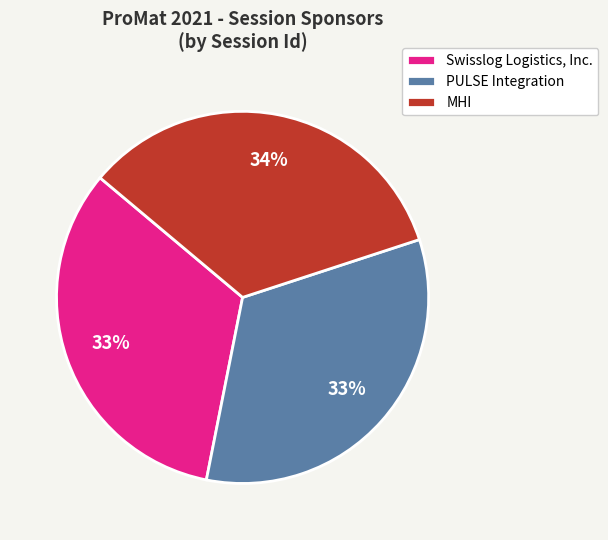

To the nearest percent, what percentage of the pie is PULSE Integration?

33%